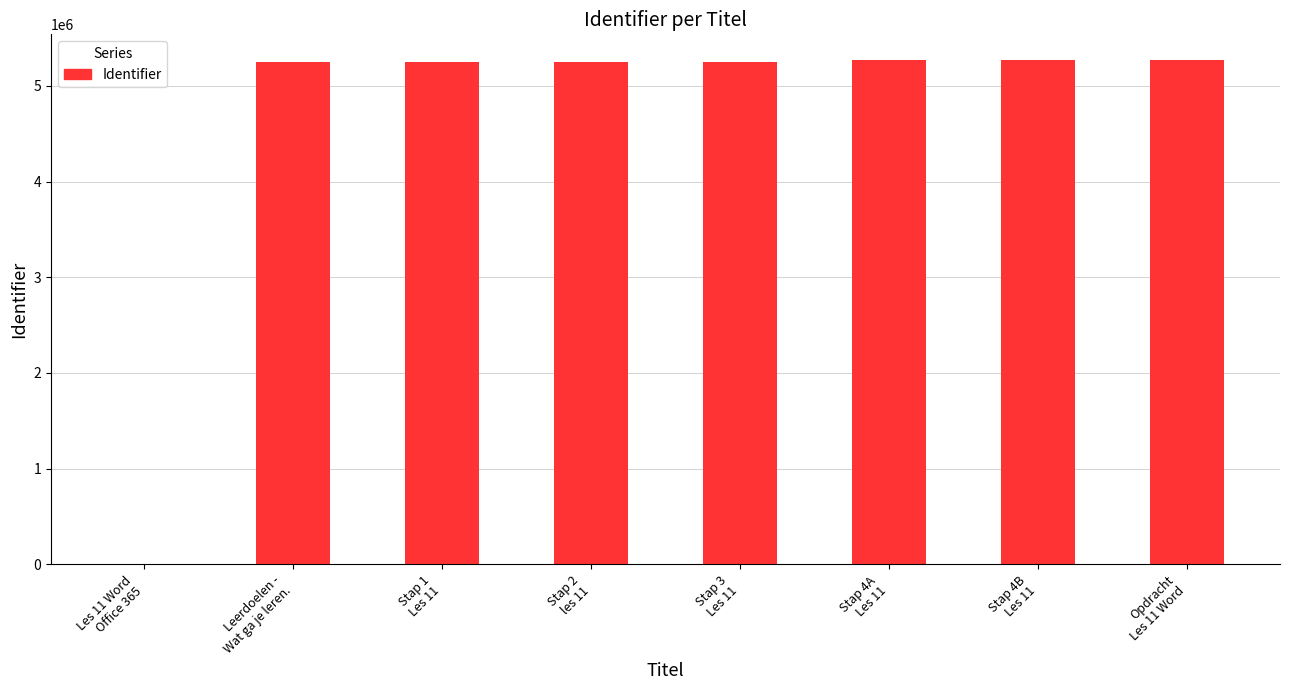

Count the number of categories in the chart.

8